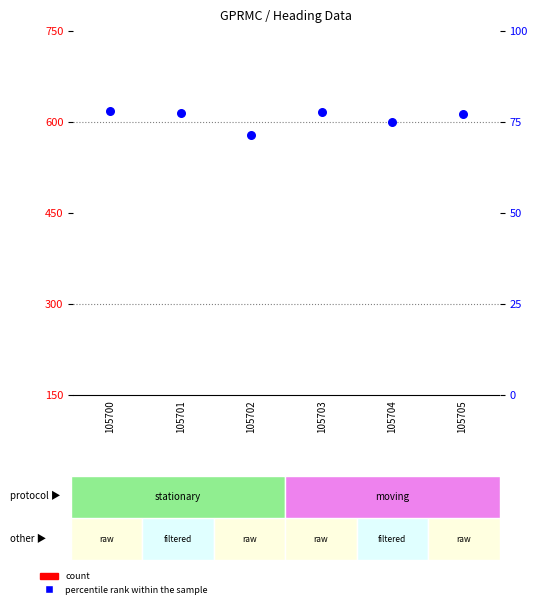

Which series contains the highest Y value?

count